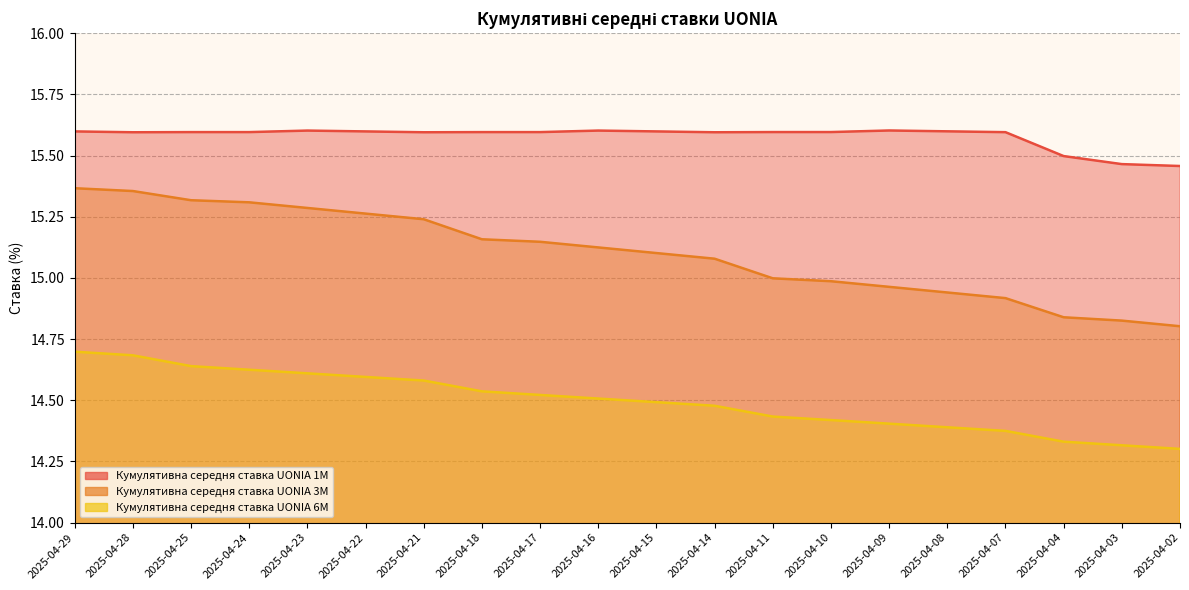

Reading left to right, what are all the values shown in this chart?

Кумулятивна середня ставка UONIA 1M: 2025-04-29=15.6	2025-04-28=15.6	2025-04-25=15.6	2025-04-24=15.6	2025-04-23=15.6	2025-04-22=15.6	2025-04-21=15.6	2025-04-18=15.6	2025-04-17=15.6	2025-04-16=15.6	2025-04-15=15.6	2025-04-14=15.6	2025-04-11=15.6	2025-04-10=15.6	2025-04-09=15.6	2025-04-08=15.6	2025-04-07=15.6	2025-04-04=15.5	2025-04-03=15.5	2025-04-02=15.5
Кумулятивна середня ставка UONIA 3M: 2025-04-29=15.4	2025-04-28=15.4	2025-04-25=15.3	2025-04-24=15.3	2025-04-23=15.3	2025-04-22=15.3	2025-04-21=15.2	2025-04-18=15.2	2025-04-17=15.1	2025-04-16=15.1	2025-04-15=15.1	2025-04-14=15.1	2025-04-11=15.0	2025-04-10=15.0	2025-04-09=15.0	2025-04-08=14.9	2025-04-07=14.9	2025-04-04=14.8	2025-04-03=14.8	2025-04-02=14.8
Кумулятивна середня ставка UONIA 6M: 2025-04-29=14.7	2025-04-28=14.7	2025-04-25=14.6	2025-04-24=14.6	2025-04-23=14.6	2025-04-22=14.6	2025-04-21=14.6	2025-04-18=14.5	2025-04-17=14.5	2025-04-16=14.5	2025-04-15=14.5	2025-04-14=14.5	2025-04-11=14.4	2025-04-10=14.4	2025-04-09=14.4	2025-04-08=14.4	2025-04-07=14.4	2025-04-04=14.3	2025-04-03=14.3	2025-04-02=14.3